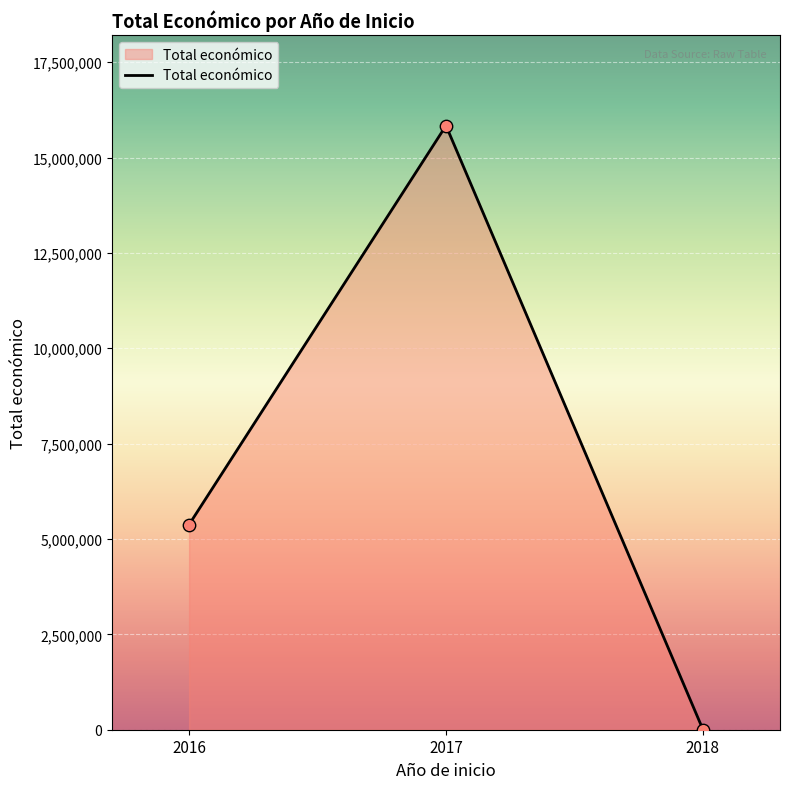

Rank the categories by value from highest to lowest.

2017, 2016, 2018